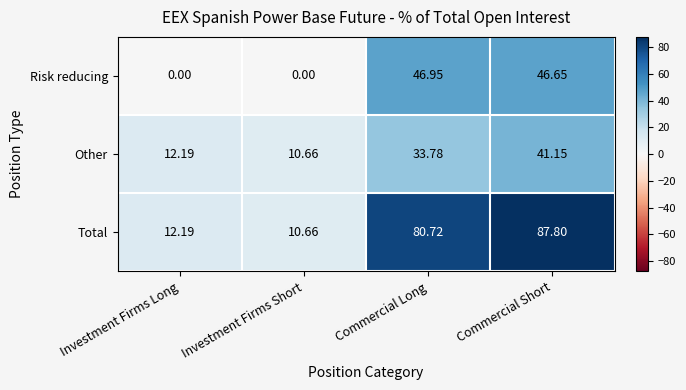

Which series changed the most between Investment Firms Long and Commercial Long?

Total